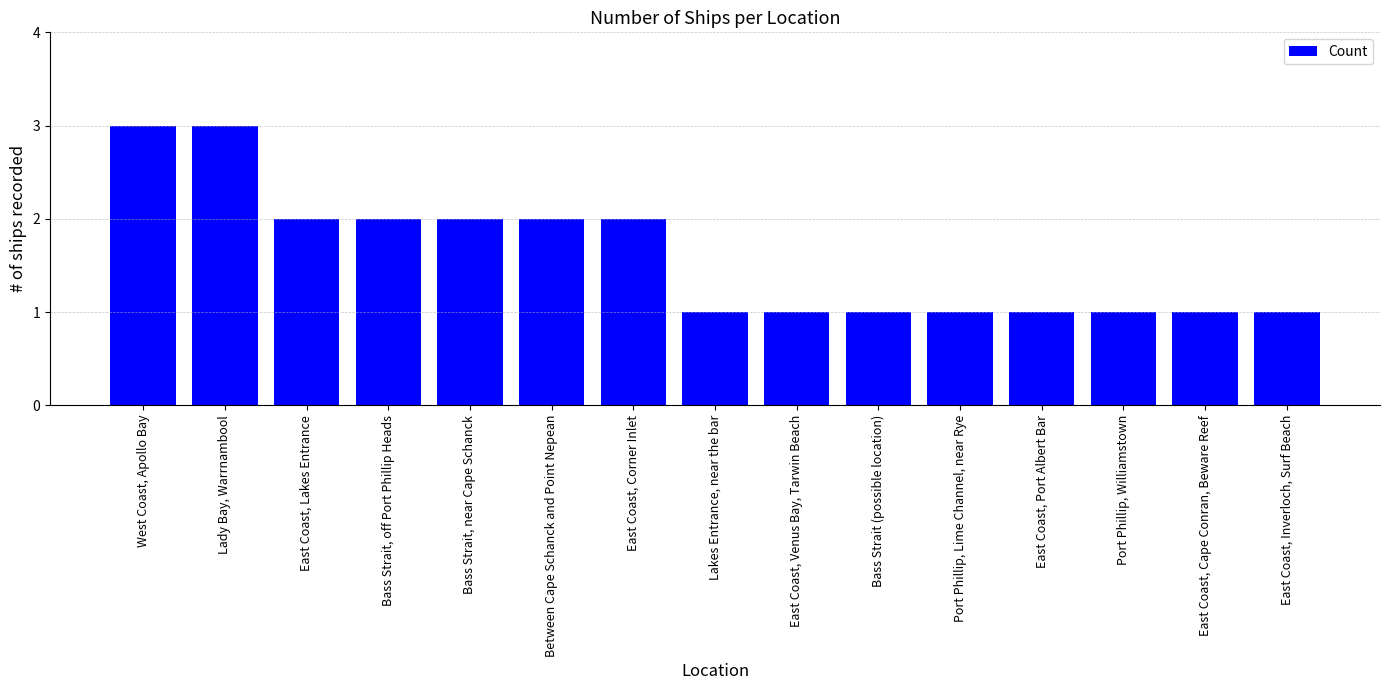

What is the label of the 5th bar from the left?

Bass Strait, near Cape Schanck